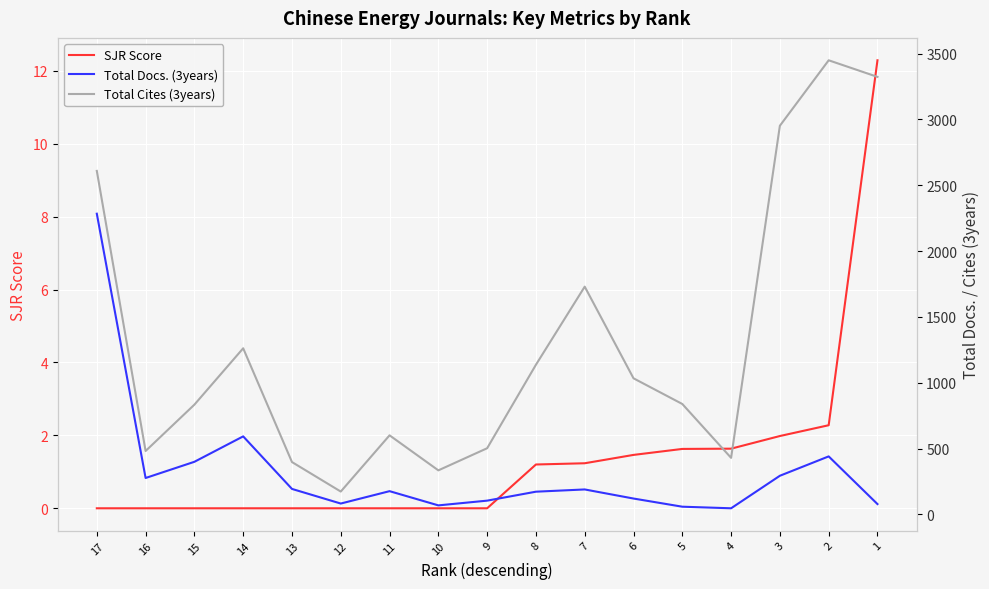

What is the sum of all SJR Score values?

23.7